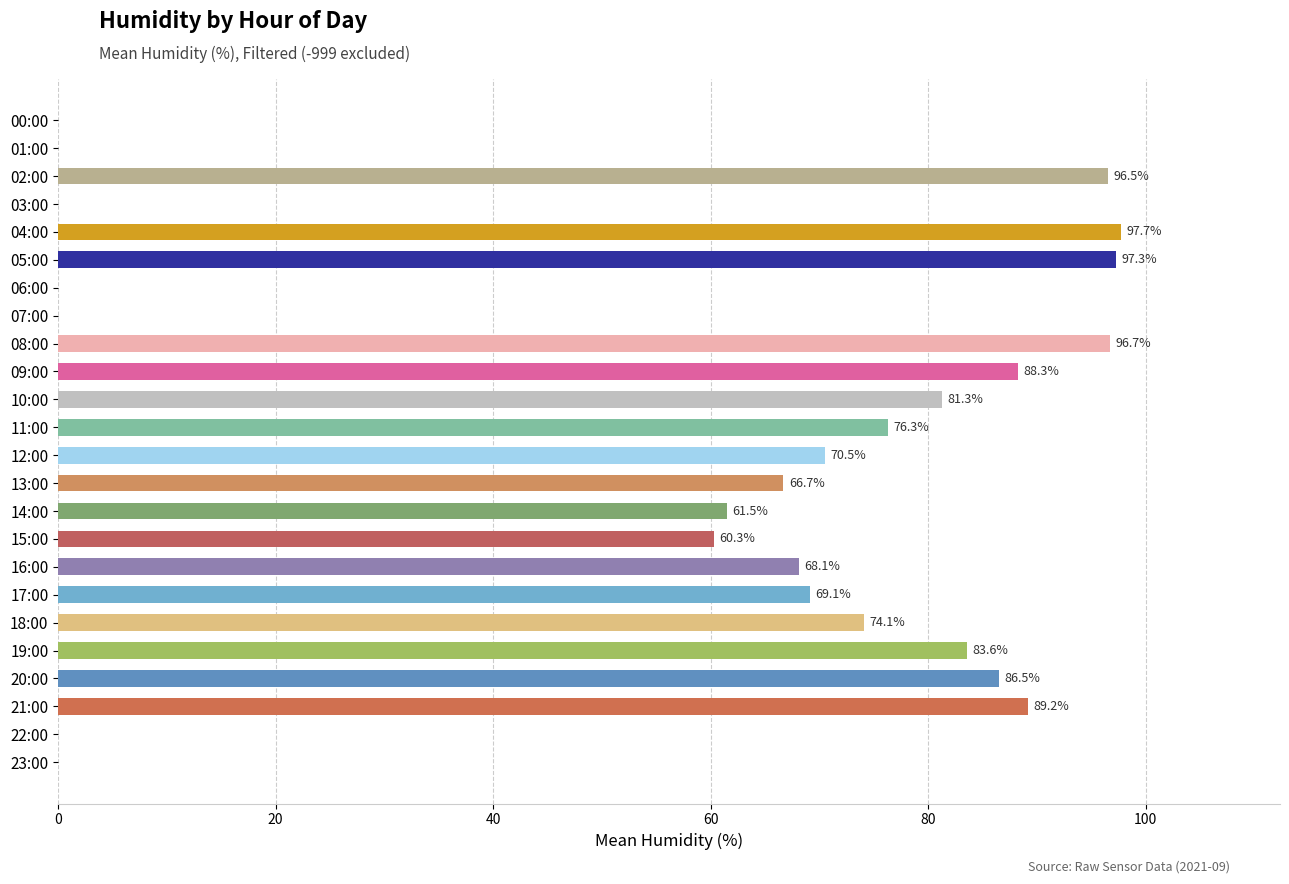

Reading bottom to top, list all the values displayed in this chart.

23:00=0.0	22:00=0.0	21:00=89.2	20:00=86.5	19:00=83.6	18:00=74.1	17:00=69.1	16:00=68.1	15:00=60.3	14:00=61.5	13:00=66.7	12:00=70.5	11:00=76.3	10:00=81.3	09:00=88.3	08:00=96.7	07:00=0.0	06:00=0.0	05:00=97.3	04:00=97.7	03:00=0.0	02:00=96.5	01:00=0.0	00:00=0.0